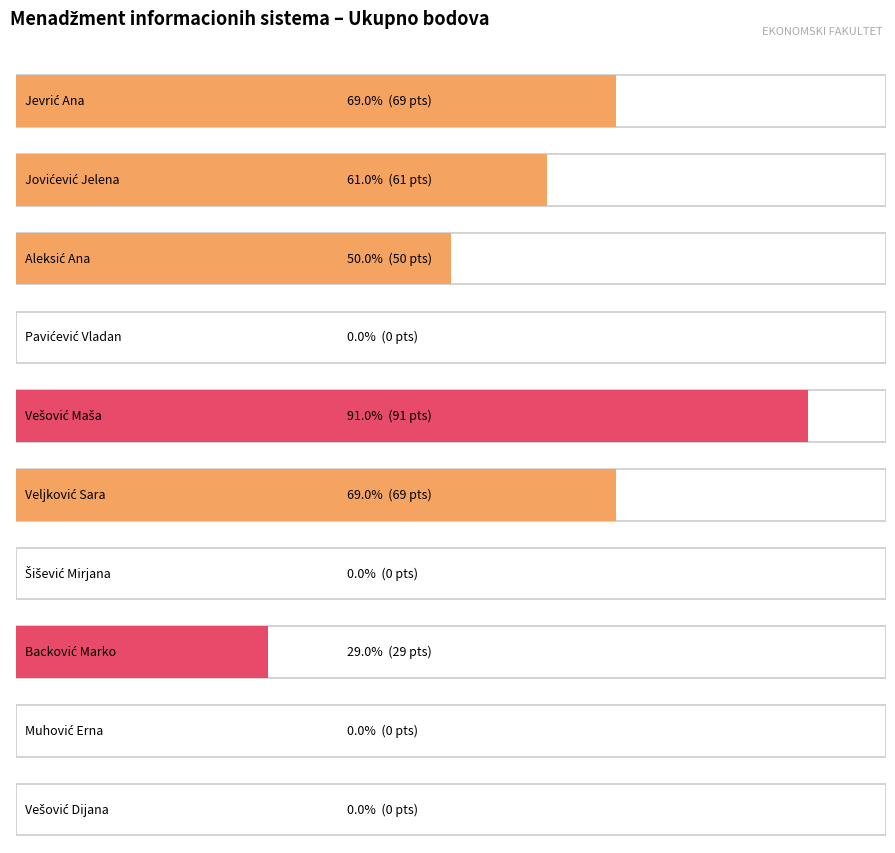

The chart shows a value of 91 at Vešović Maša. True or false?

True